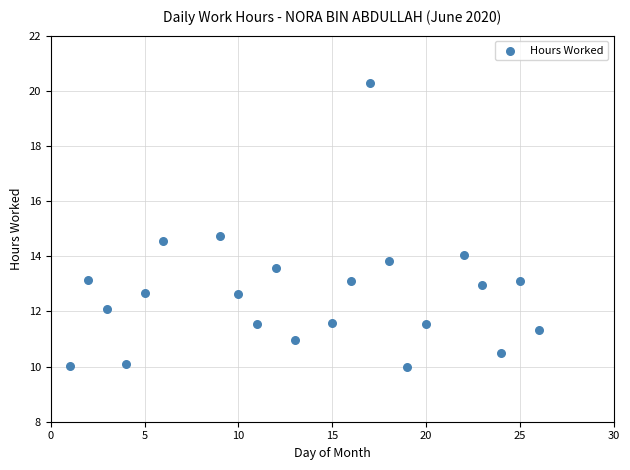

What is the range of Y values (max minus min)?

10.3